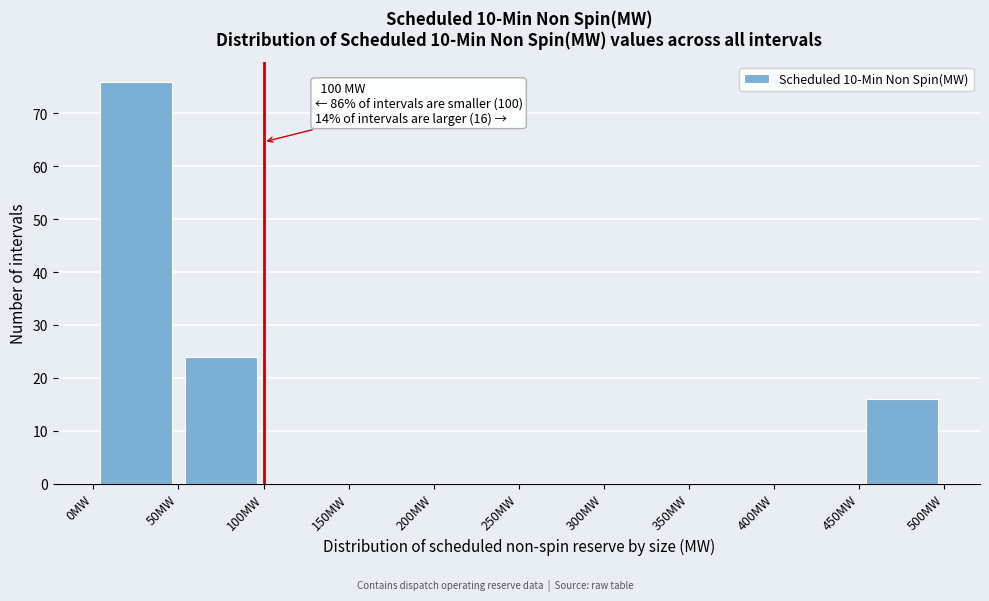

Which range on the x-axis has the tallest bar?

0 to 50